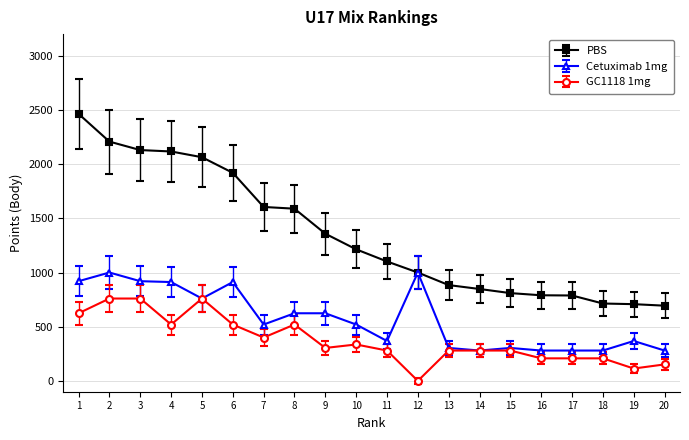

What is the difference between the second highest and second lowest values in the Cetuximab 1mg series?

720